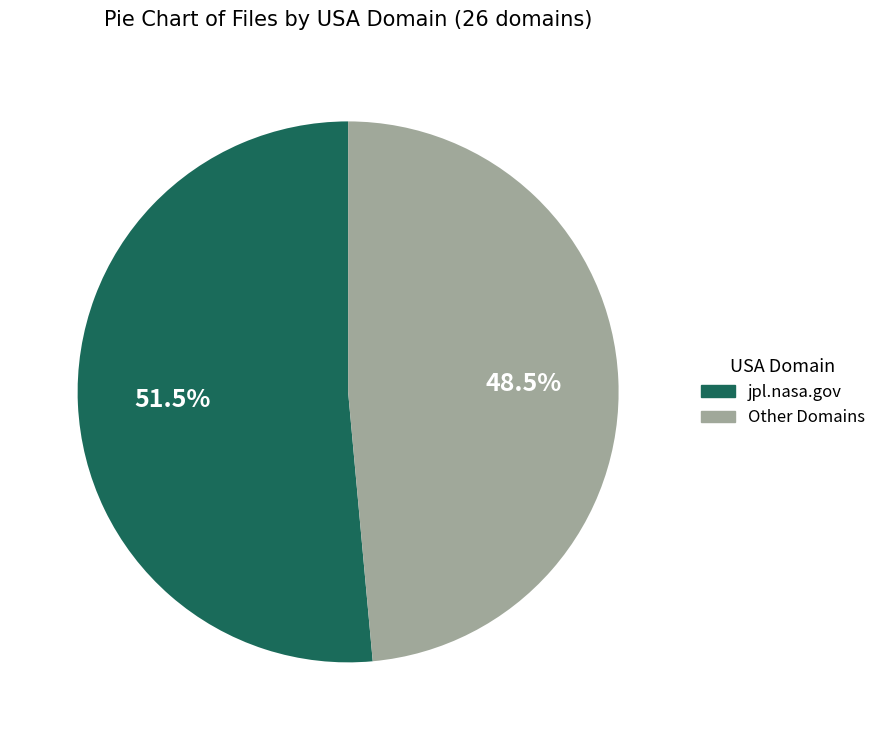

Is there any slice that represents more than half of the pie?

Yes